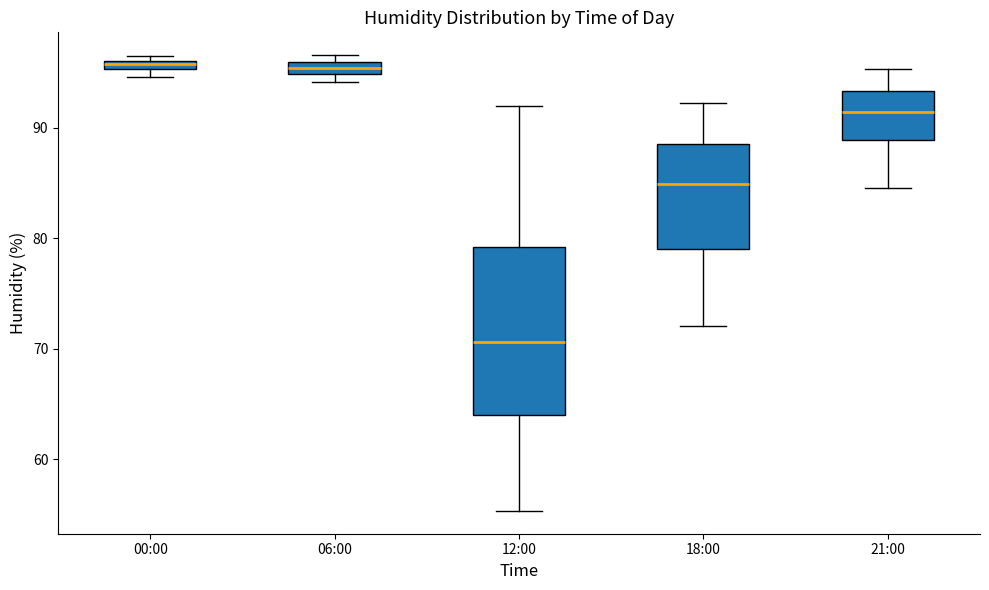

Which box is the tallest, from its lower edge to its upper edge?

12:00